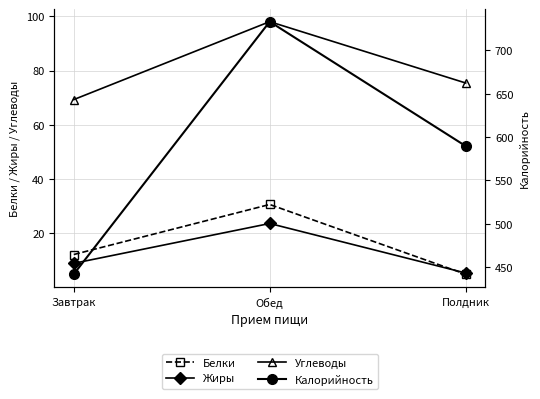

The Белки series shows 18.6 at Завтрак. True or false?

False